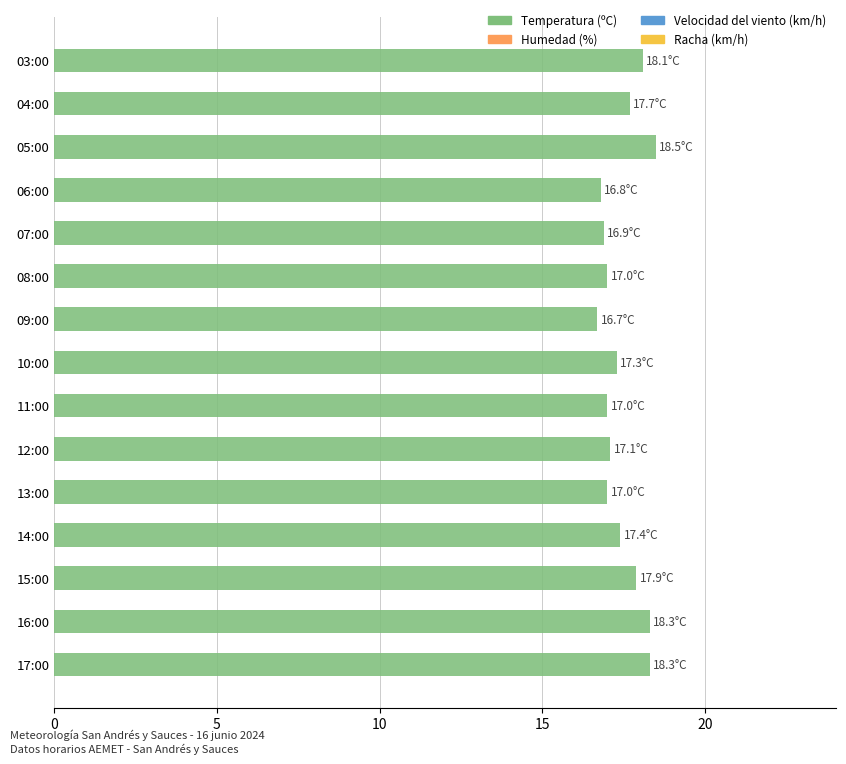

The value at 09:00 is 16.7. True or false?

True